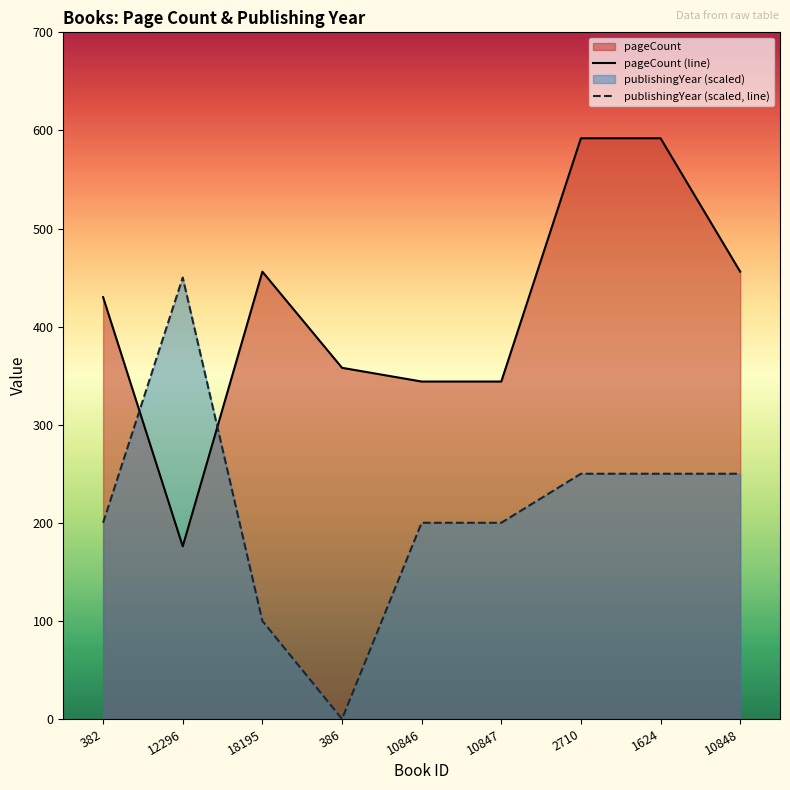

What is the highest value of the pageCount series?

592